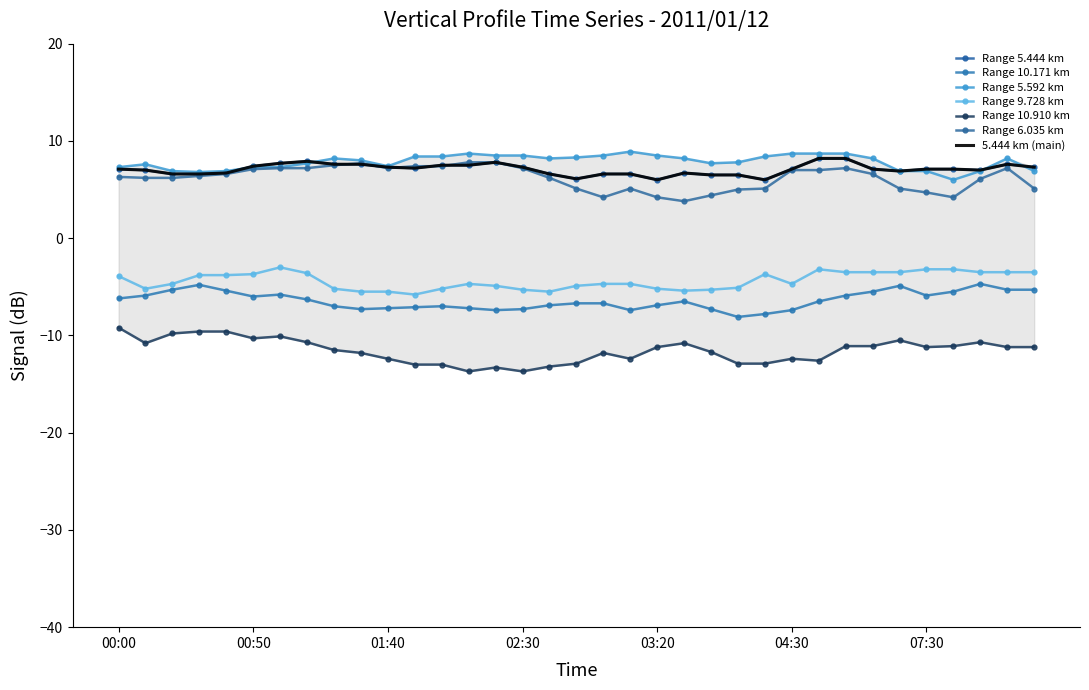

Rank the categories by 5.592 value from highest to lowest.

03:10, 02:10, 04:30, 04:40, 04:50, 02:20, 02:30, 03:00, 03:20, 01:50, 02:00, 04:20, 02:50, 01:20, 02:40, 03:30, 05:30, 10:30, 01:30, 04:10, 01:10, 04:00, 00:10, 01:40, 00:00, 00:50, 01:00, 00:20, 00:40, 06:30, 07:30, 09:30, 11:30, 00:30, 08:30